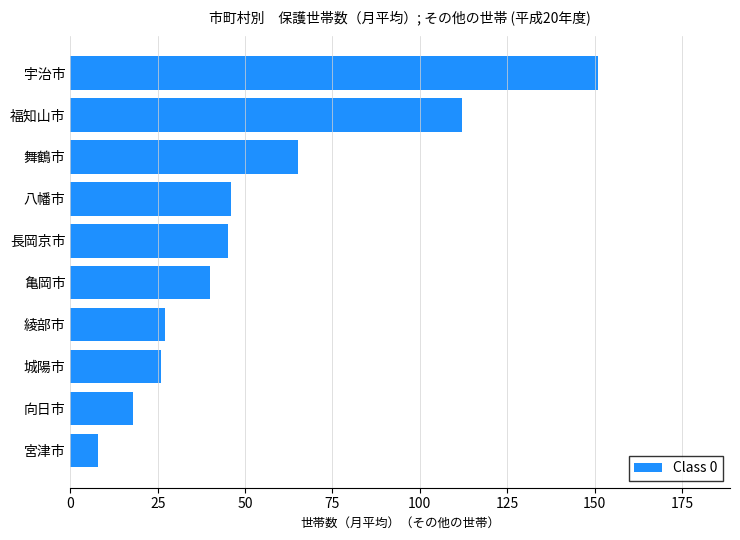

What value does the data have at 福知山市?

112